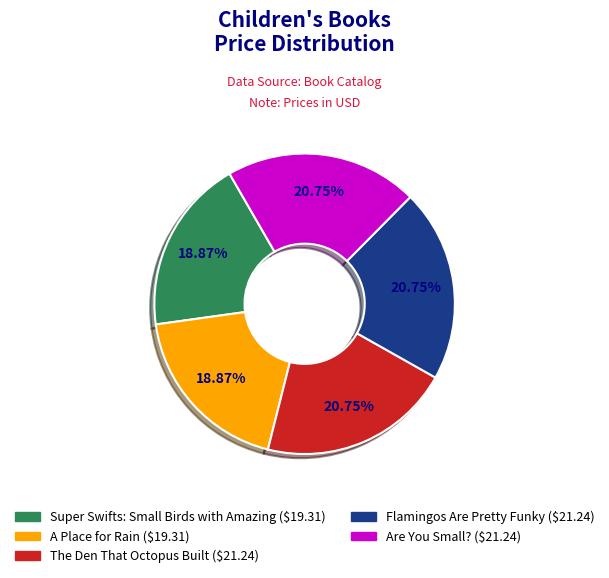

Which has a higher value, Are You Small? or A Place for Rain?

Are You Small?